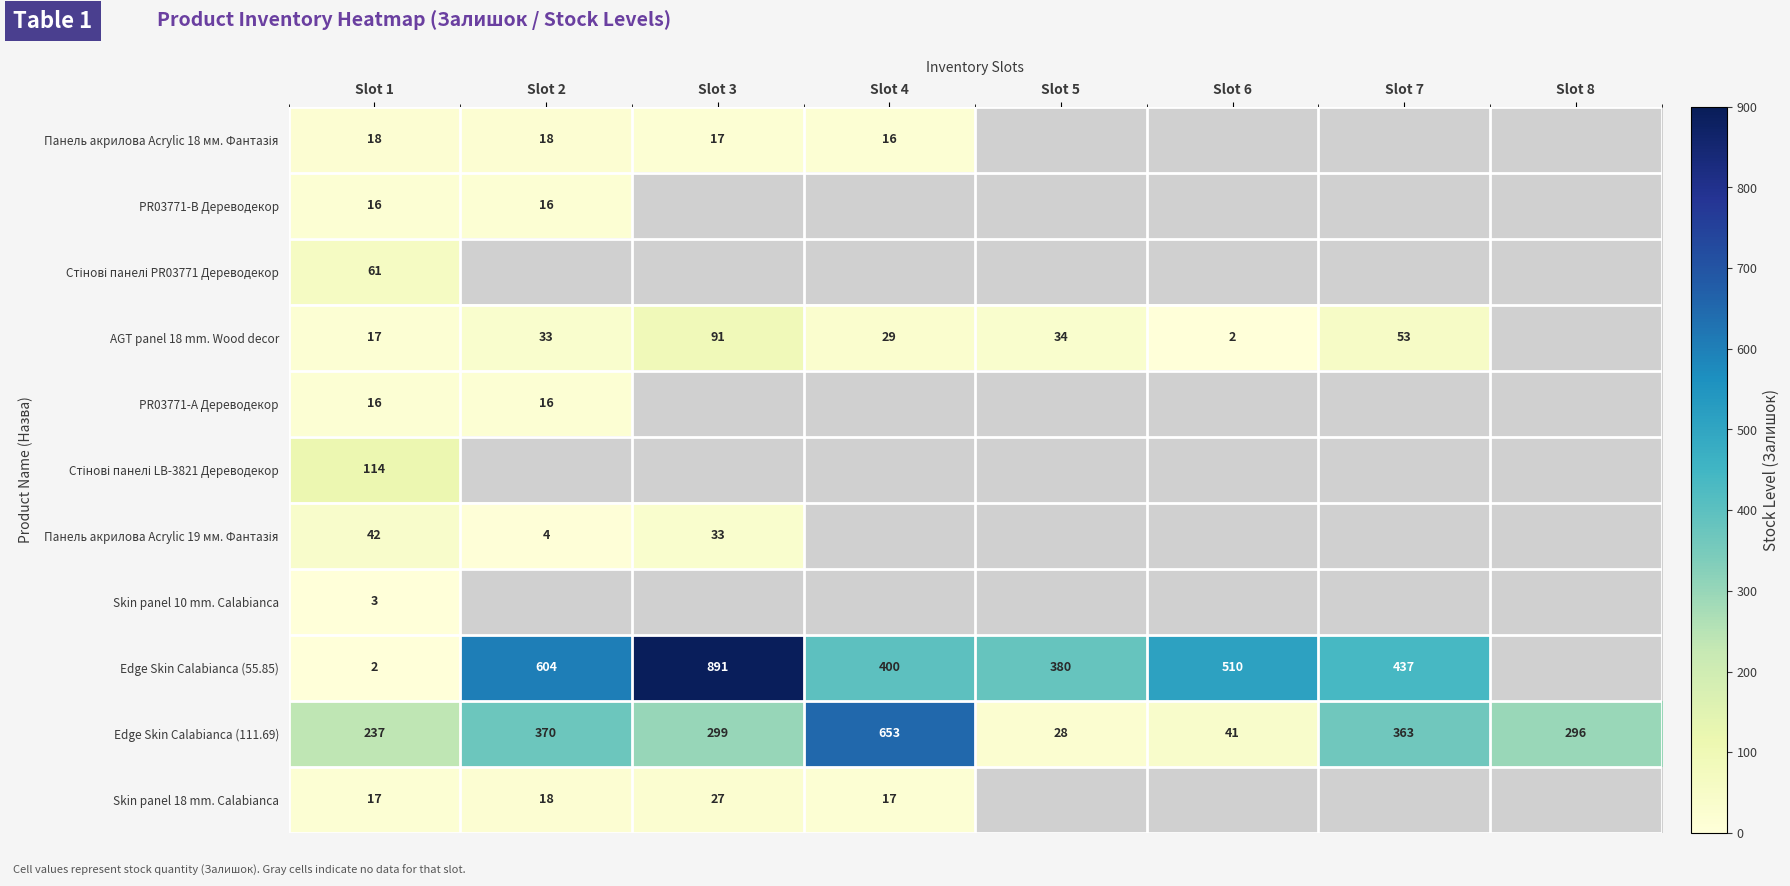

Count the number of data series in this chart.

11